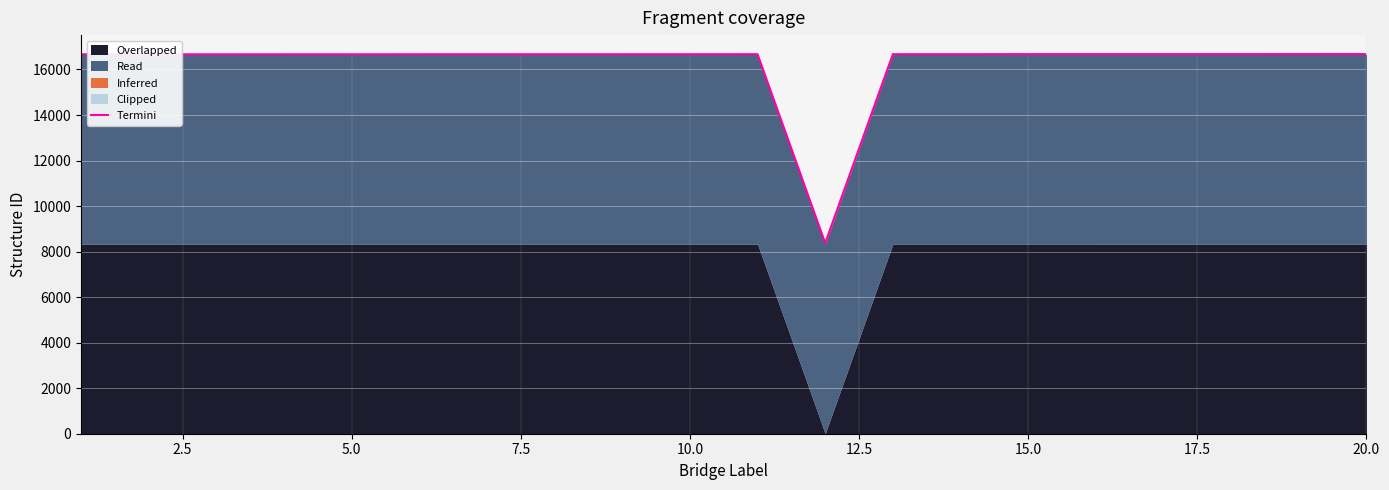

What is the difference between the second highest and minimum values?

8300.0